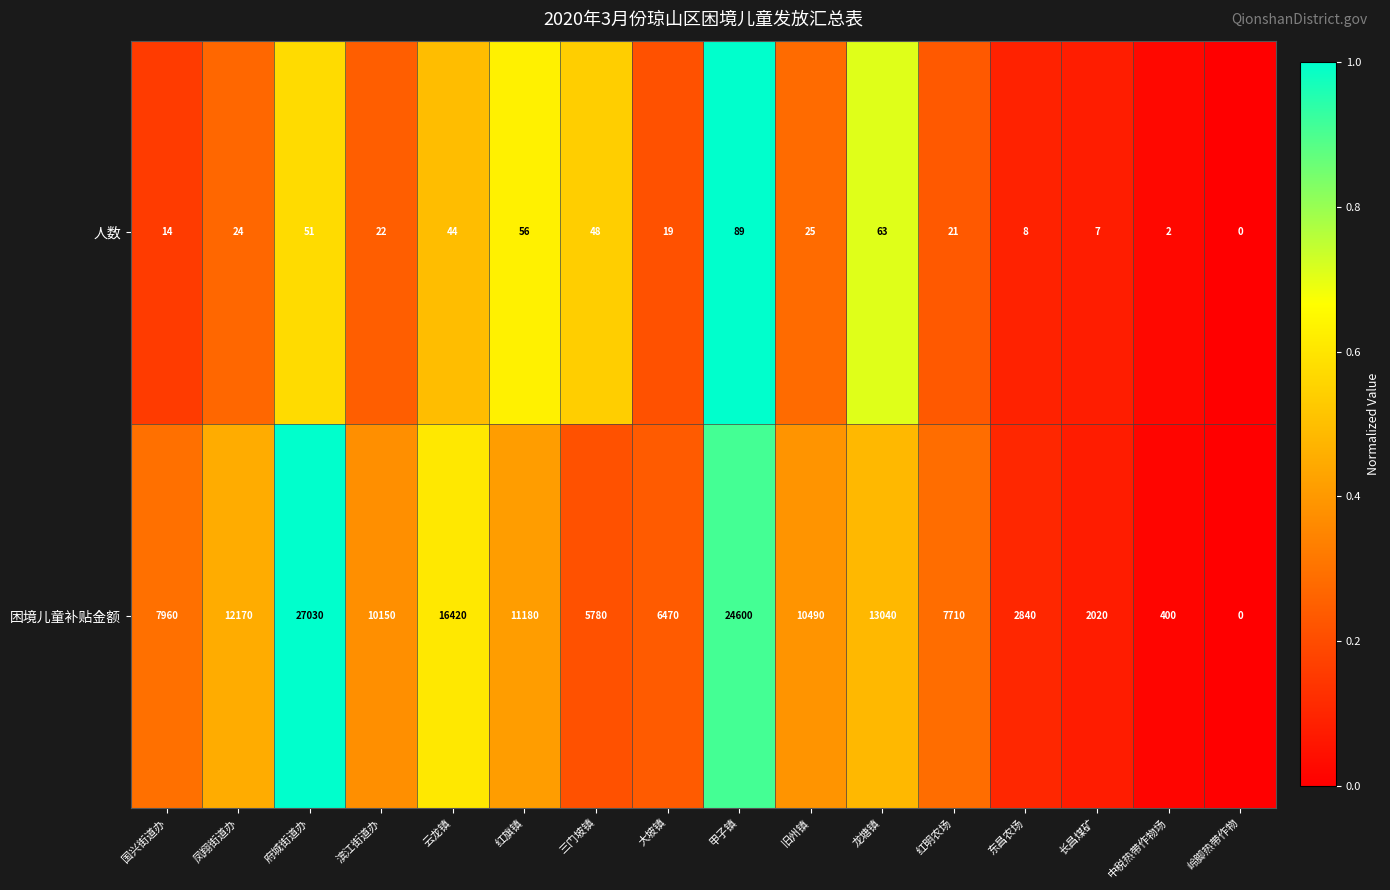

Which series changed the most between 国兴街道办 and 大坡镇?

困境儿童补贴金额